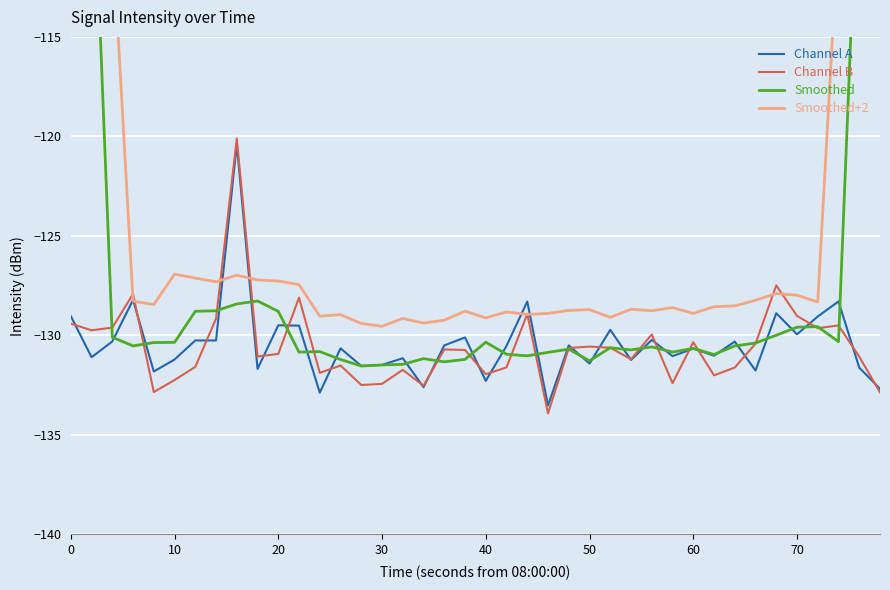

Which series has the largest total across all categories?

Smoothed+2